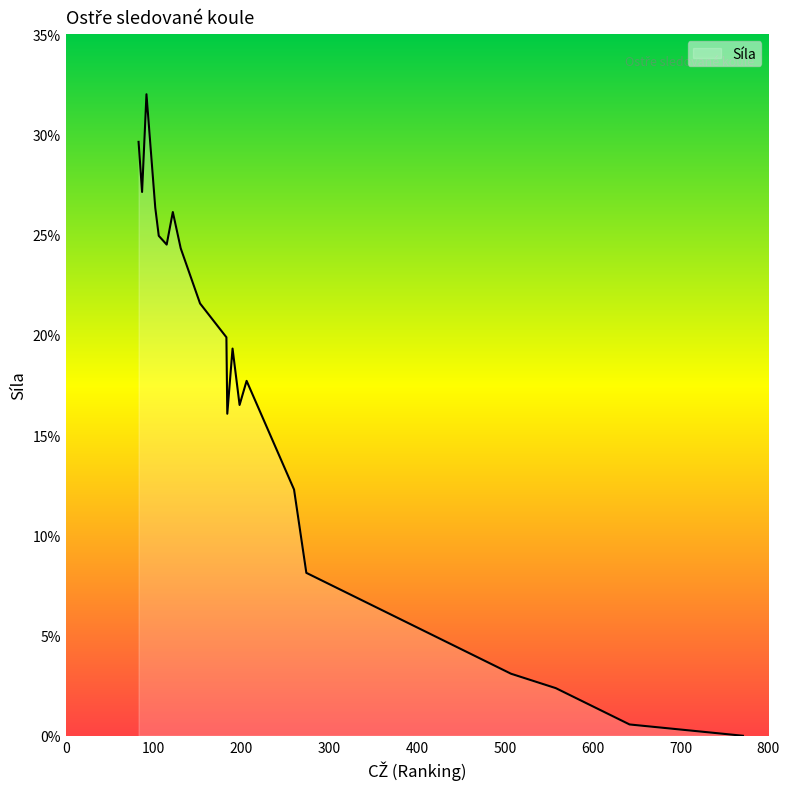

True or false: there are more than 0 points higher than both neighbors.

True